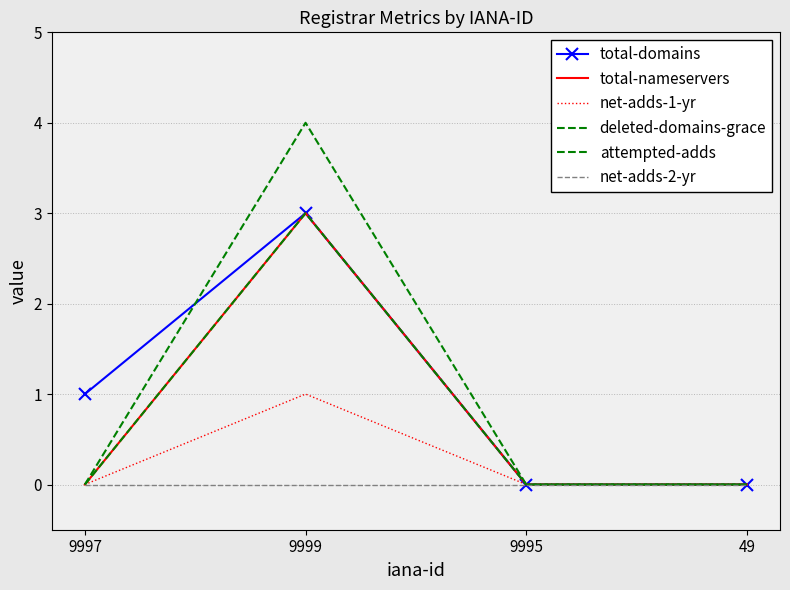

What is the difference between the highest and lowest values at 9997?

1